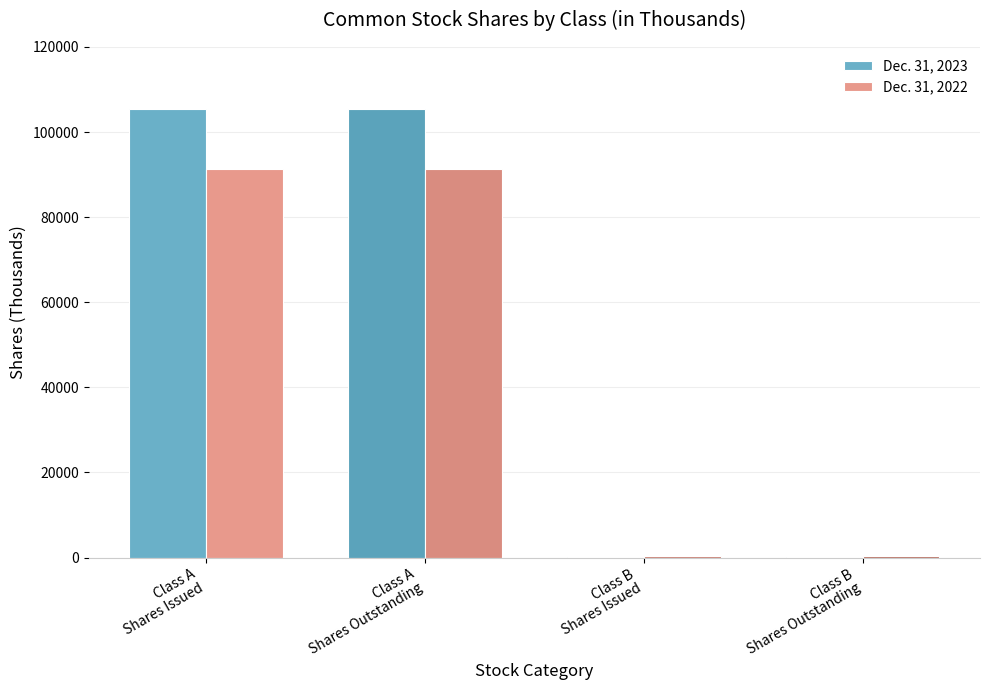

What is the approximate value of Dec. 31, 2022 at Class B
Shares Issued?

448